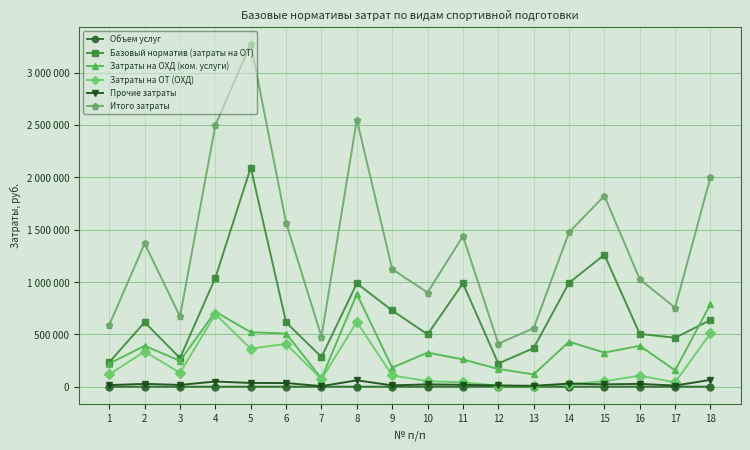

What is the sum of the Итого затраты values at 14 and 8?

4024906.6